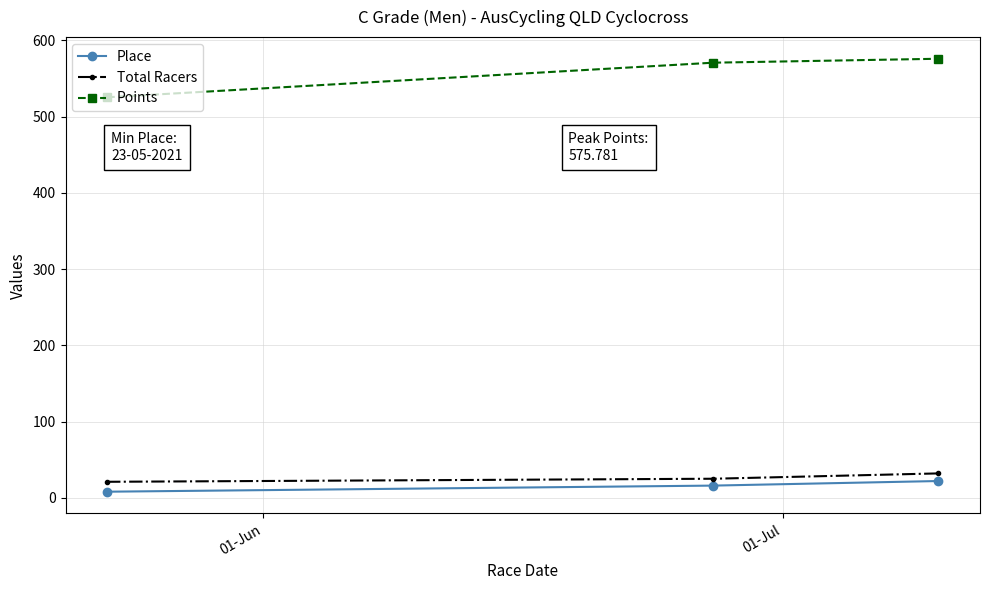

What is the maximum value shown in the chart?

575.8